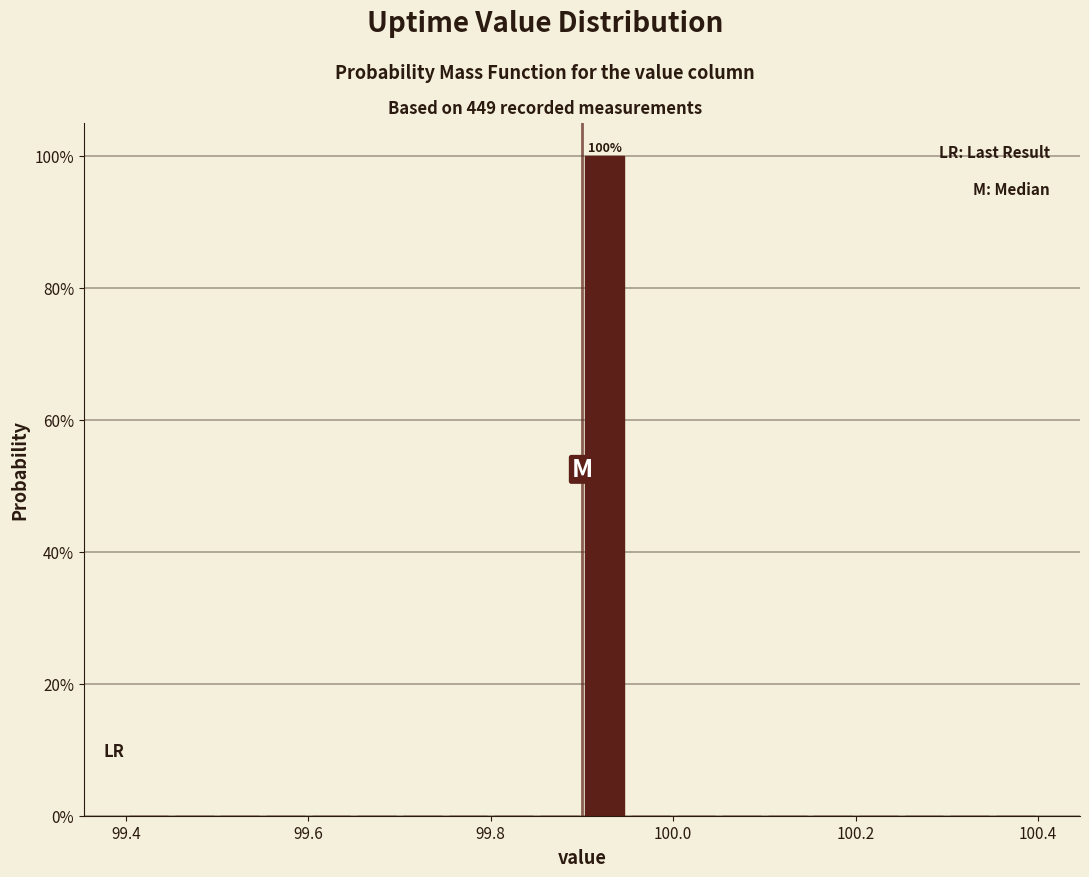

Around what value on the x-axis is the tallest bar? Give the approximate position of its centre, as read against the axis.

99.92